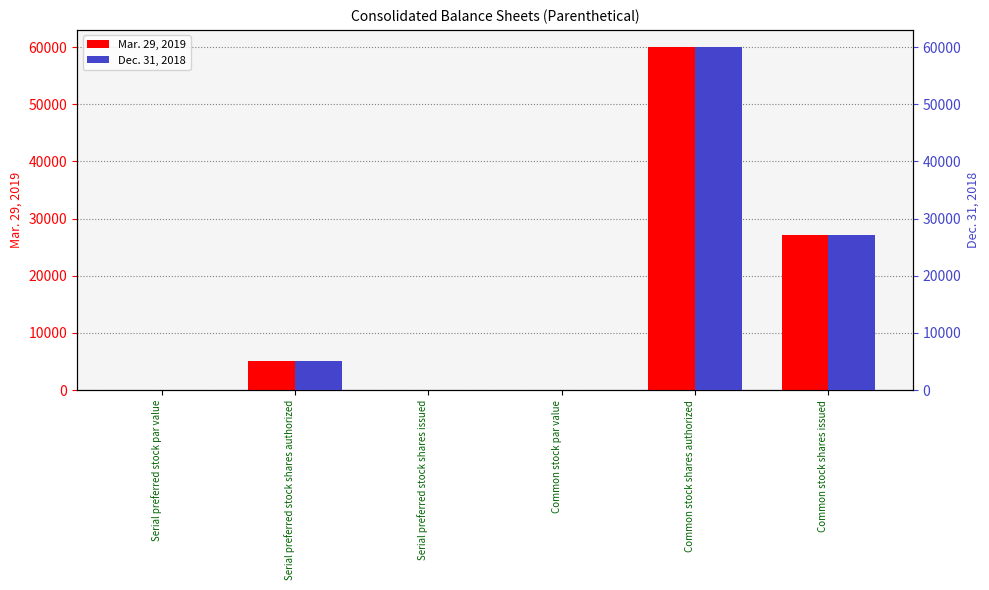

Reading left to right, extract all data points from this chart.

Mar. 29, 2019: 0	5000	0	0	60000	27148
Dec. 31, 2018: 0	5000	0	0	60000	27148